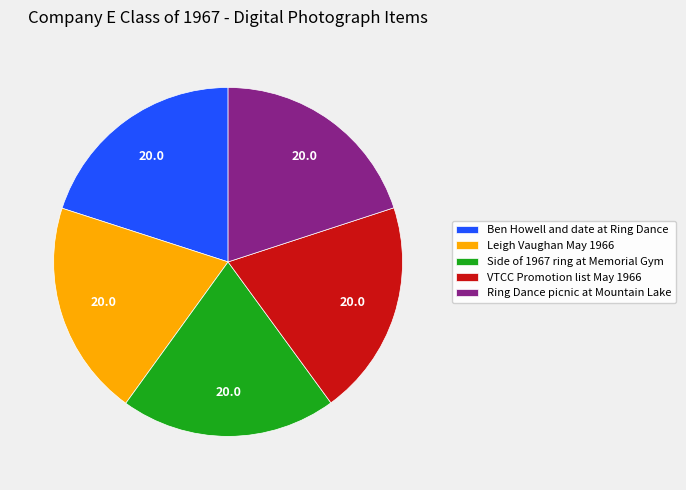

Does any single category account for the majority?

No